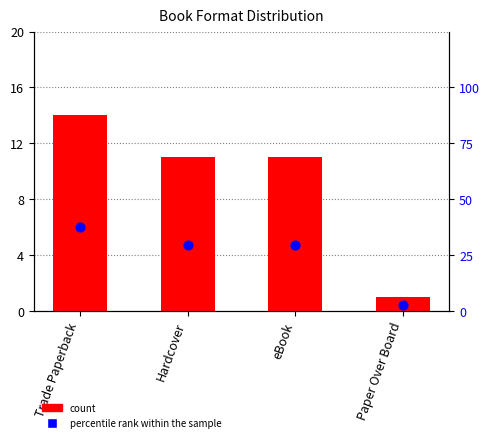

At how many categories does at least one series exceed 30?

1